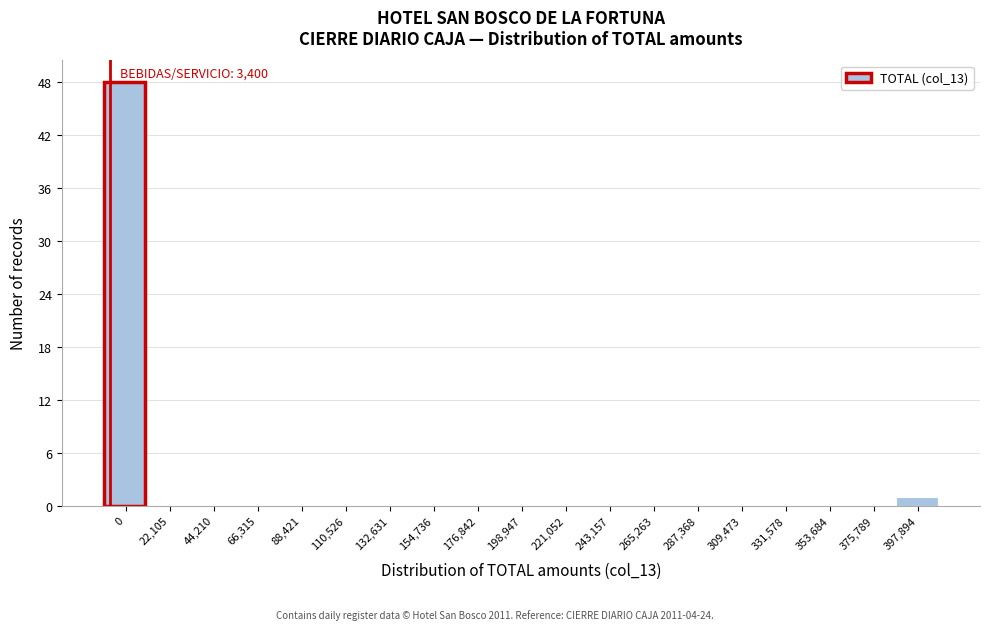

Reading left to right, what are all the values shown in this chart?

0=48	22,105=0	44,210=0	66,315=0	88,421=0	110,526=0	132,631=0	154,736=0	176,842=0	198,947=0	221,052=0	243,157=0	265,263=0	287,368=0	309,473=0	331,578=0	353,684=0	375,789=0	397,894=1